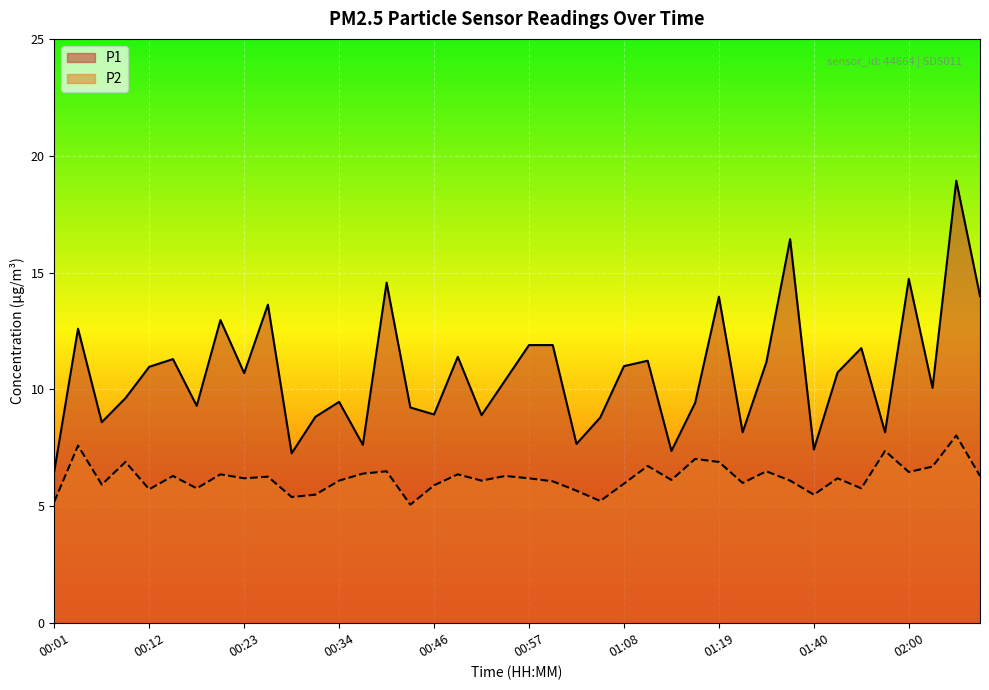

How many values in the P1 series exceed 10?

22